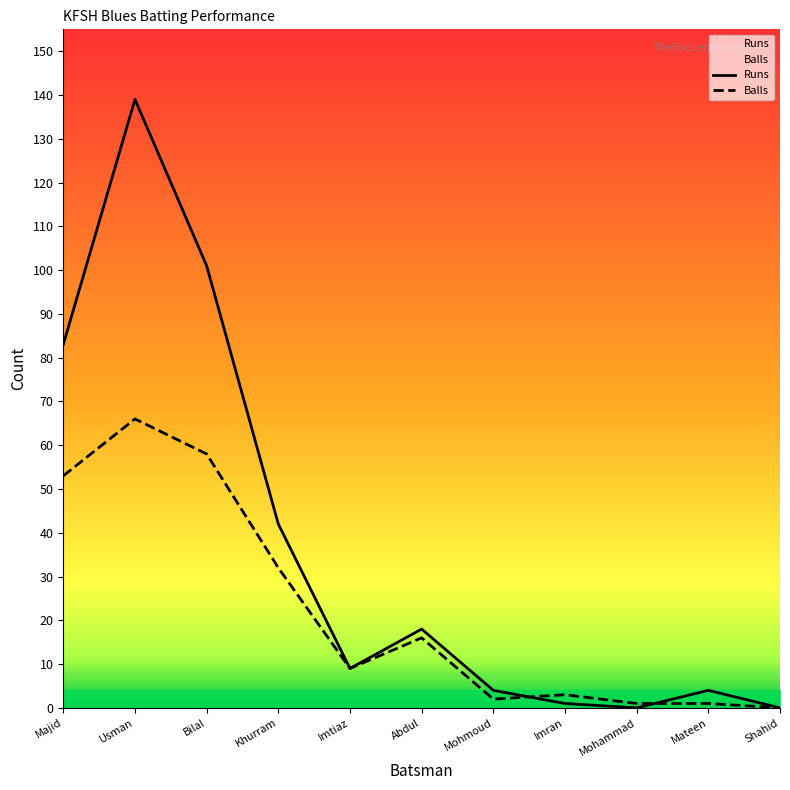

What is the difference between the highest and lowest values at Imran?

2